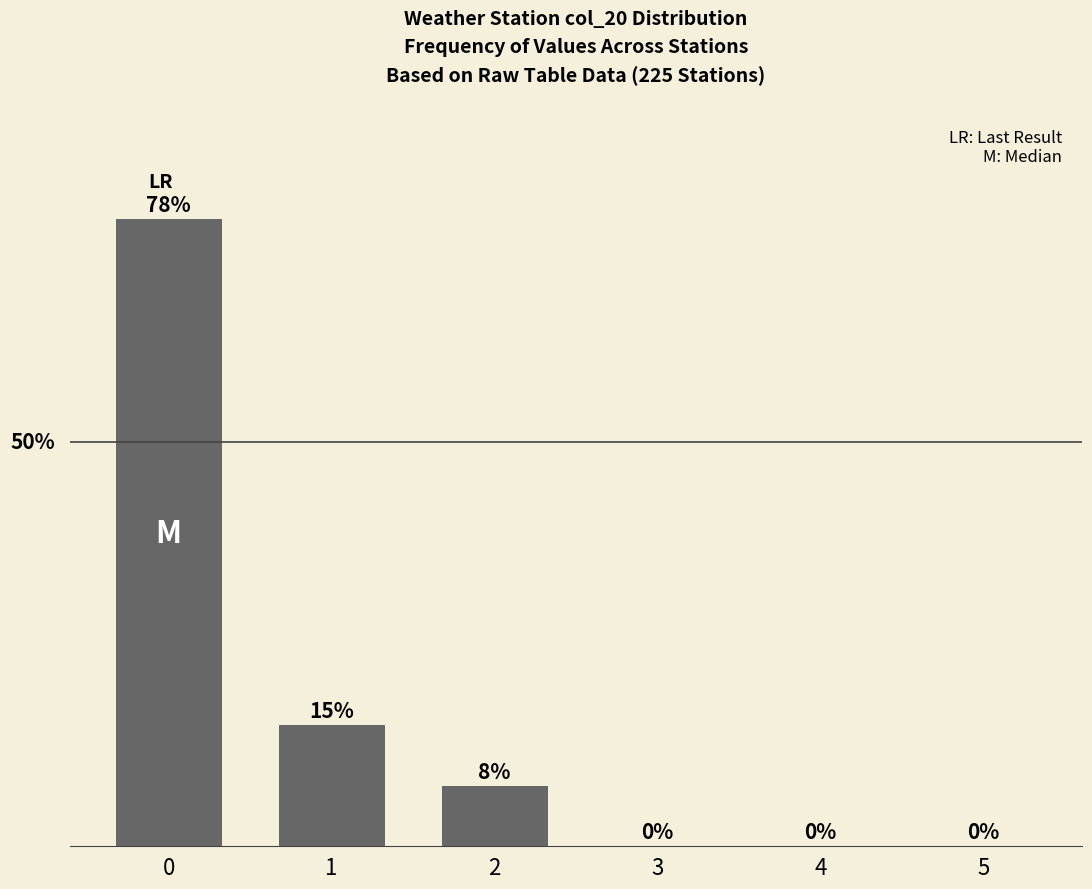

Reading left to right, transcribe all the data shown in this chart.

0=77.5	1=15.0	2=7.5	3=0.0	4=0.0	5=0.0